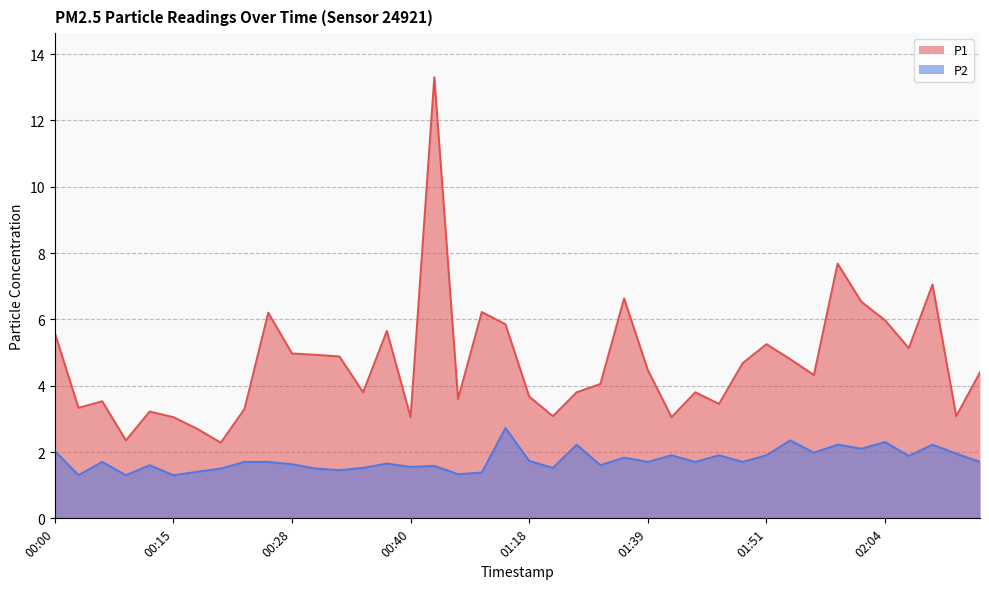

At which category does P1 reach its first local peak?

00:08